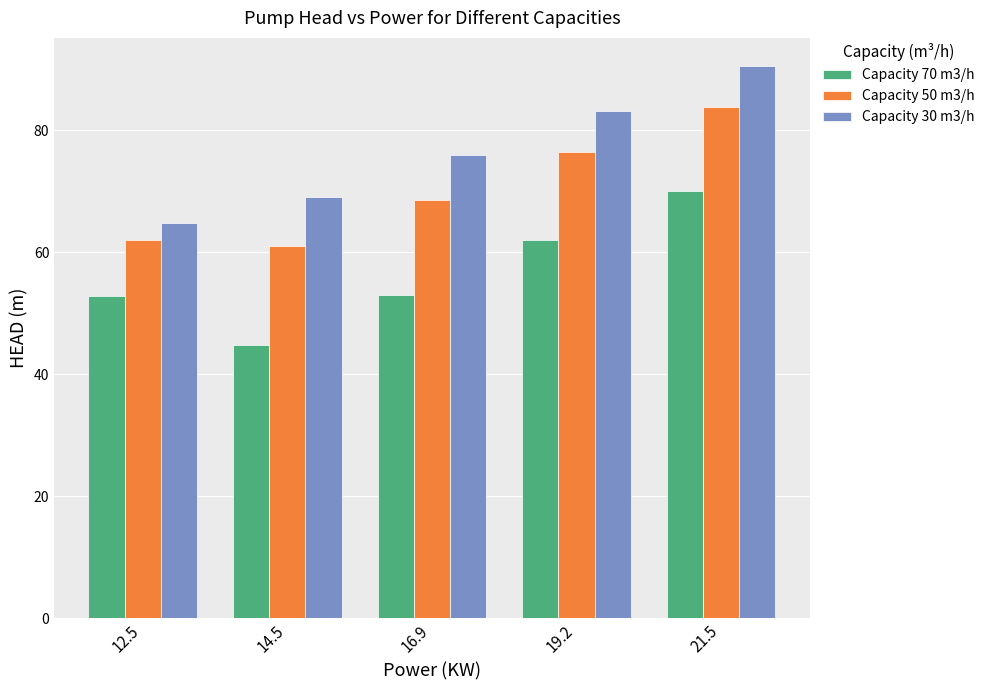

How many categories are shown in the chart?

5